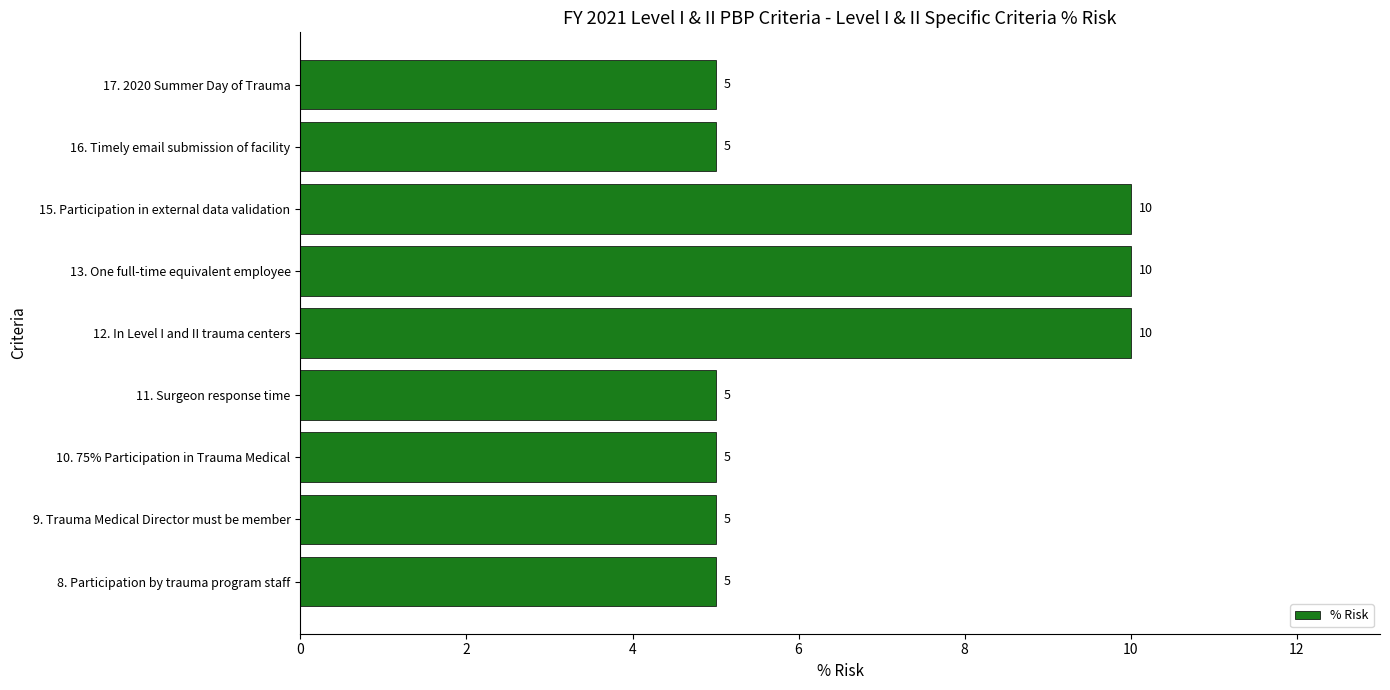

What is the minimum value shown in the chart?

5